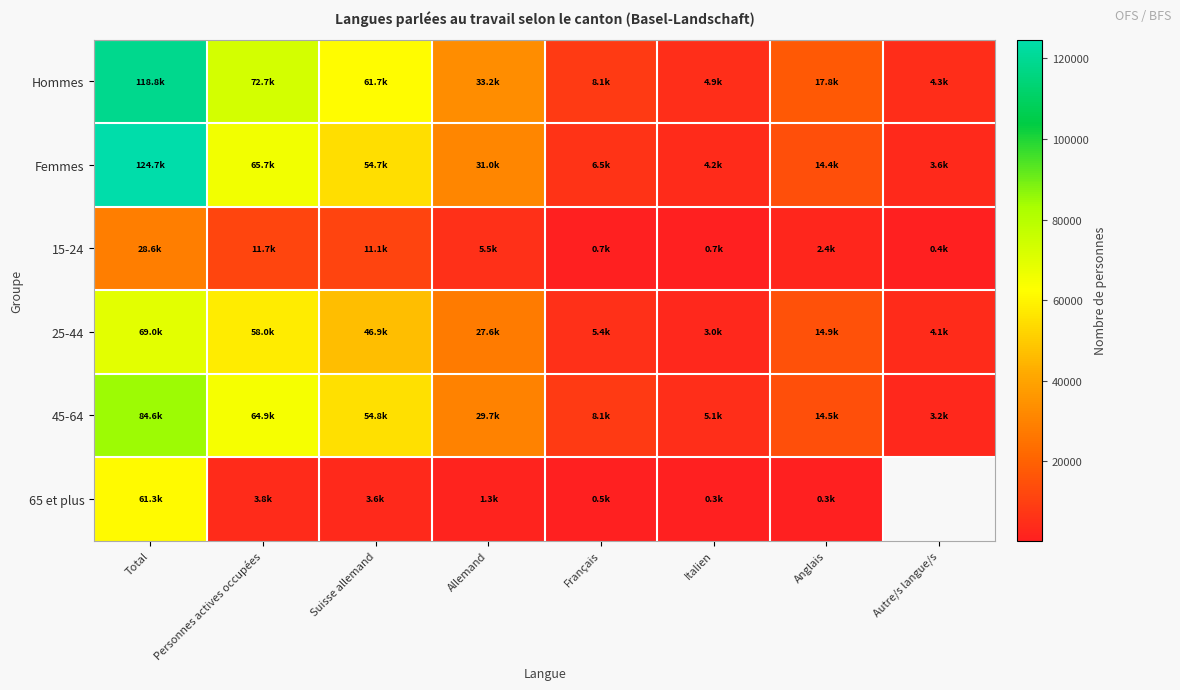

What is the minimum value for 45-64?

3174.4